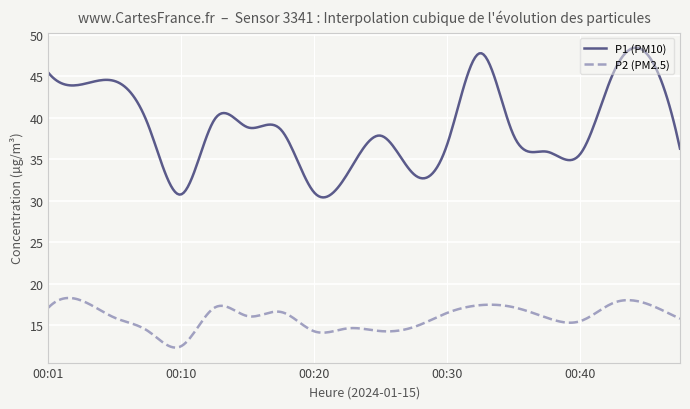

Which series has the largest range (max minus min)?

P1 (PM10)